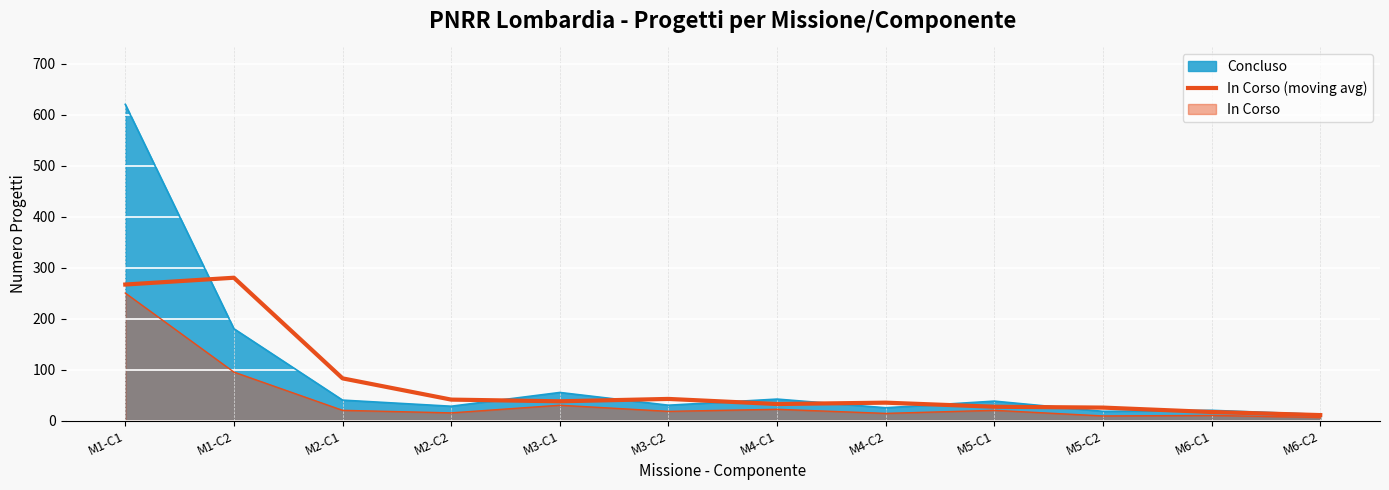

What position from the left is M5-C2?

10